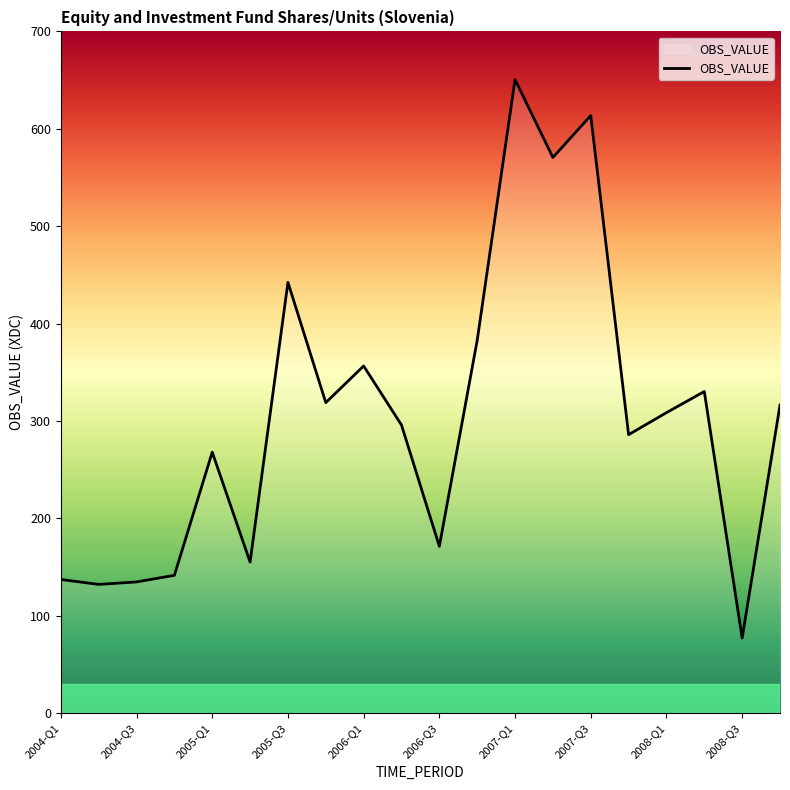

What is the maximum value shown in the chart?

650.5